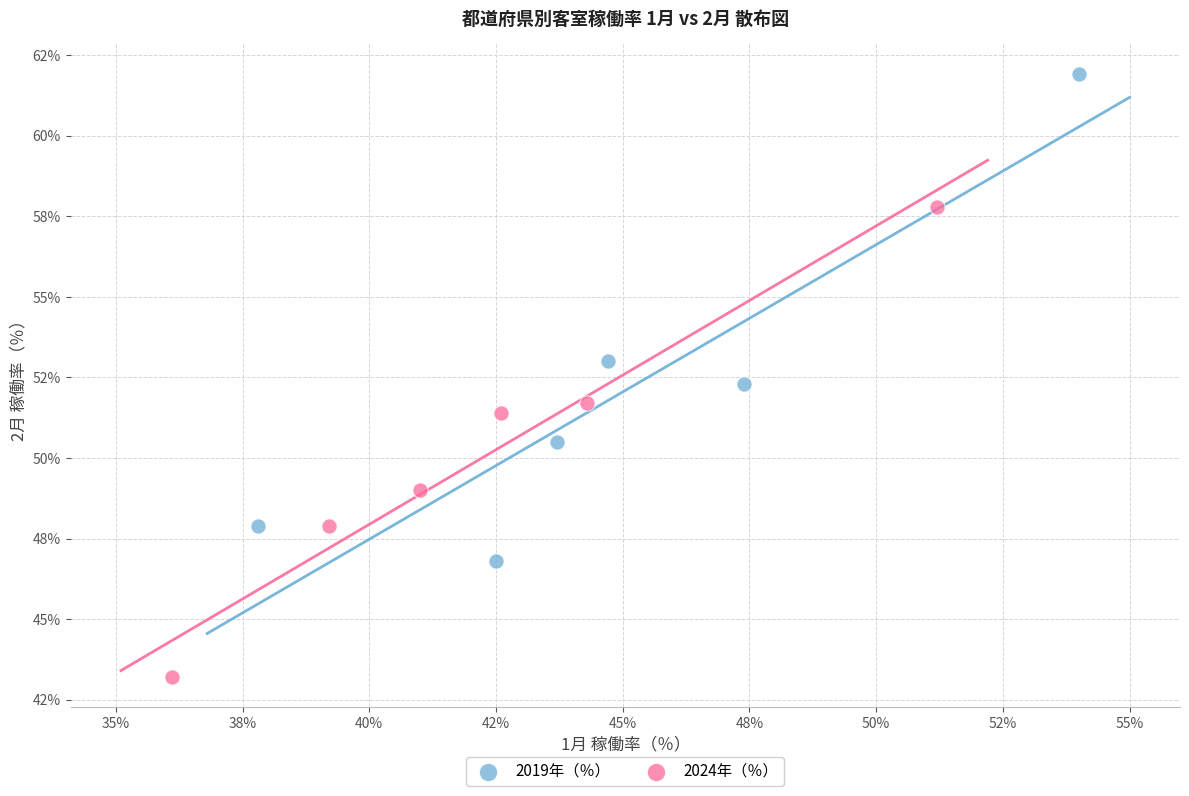

Which series has the largest Y range (max minus min)?

2019年（％）